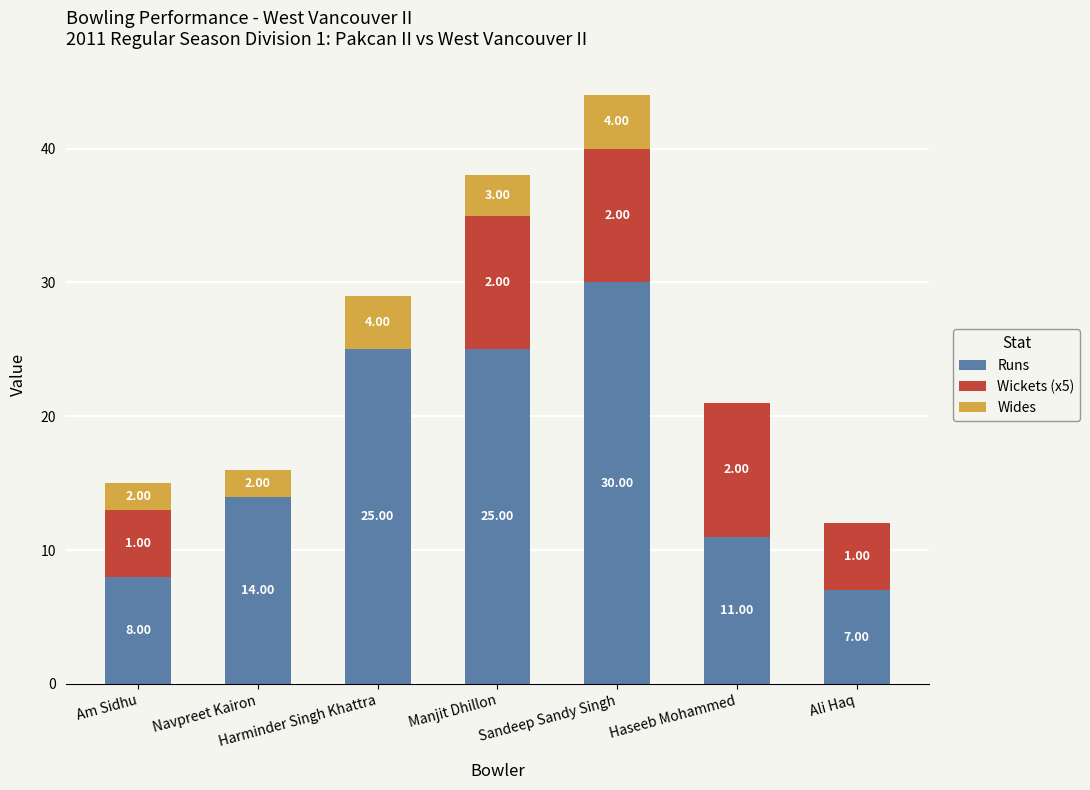

At which label does Runs reach its peak?

Sandeep Sandy Singh